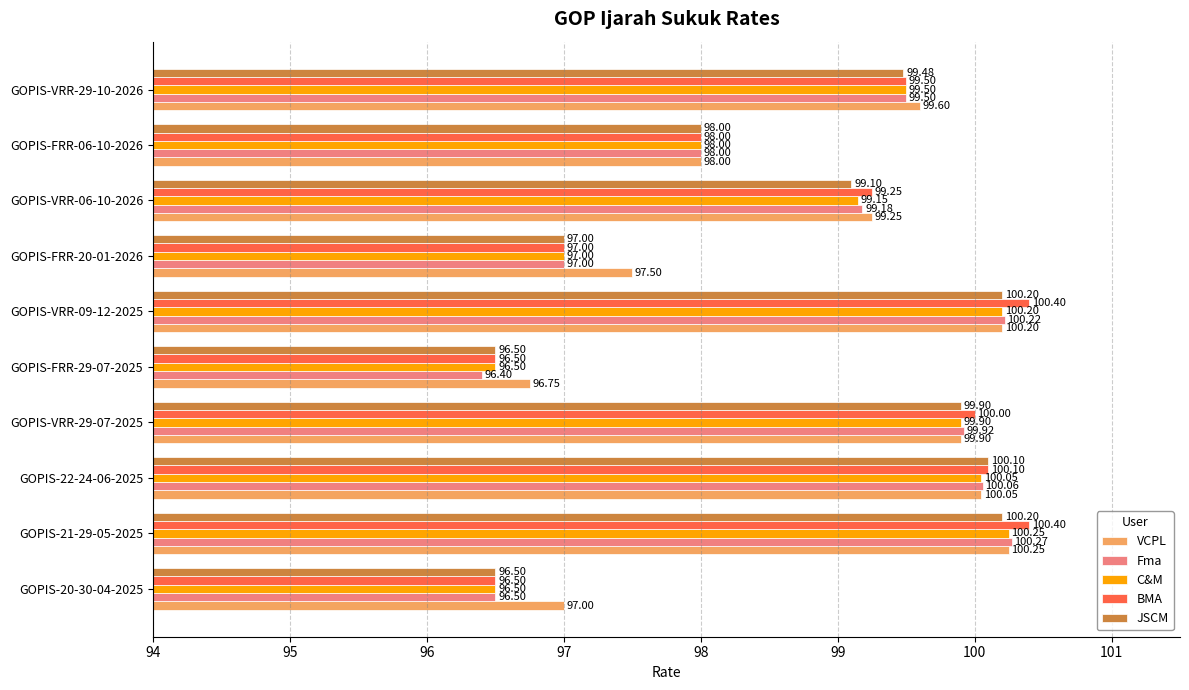

Between GOPIS-21-29-05-2025 and GOPIS-VRR-06-10-2026, which series saw the biggest shift?

BMA